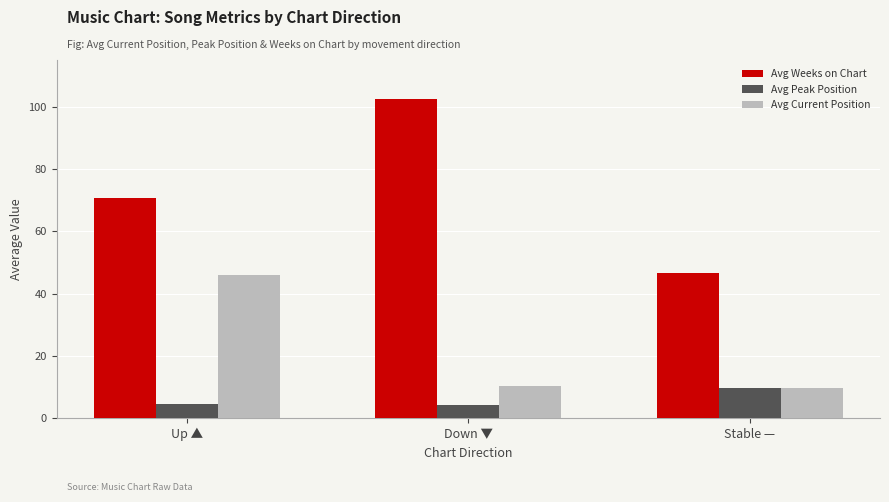

Is it true that Avg Current Position equals 9.6 at Stable —?

True